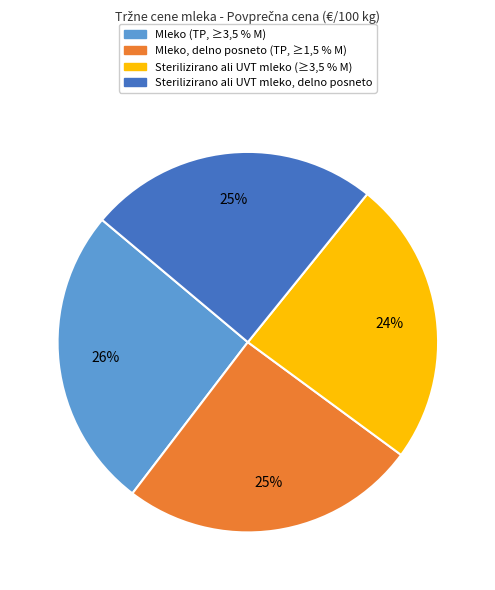

Is there a majority slice in this chart?

No